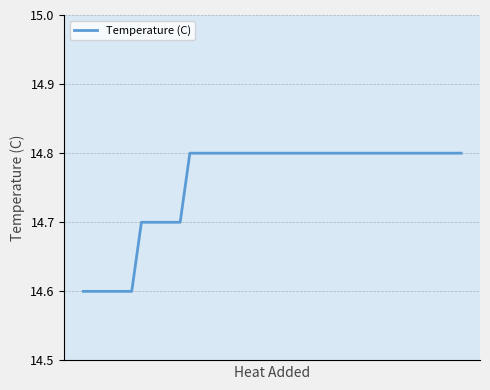

What is the maximum value shown in the chart?

14.8